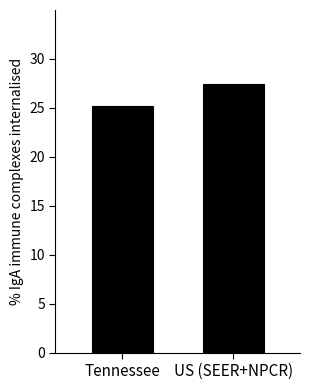

The value at Tennessee is 10.1. True or false?

False